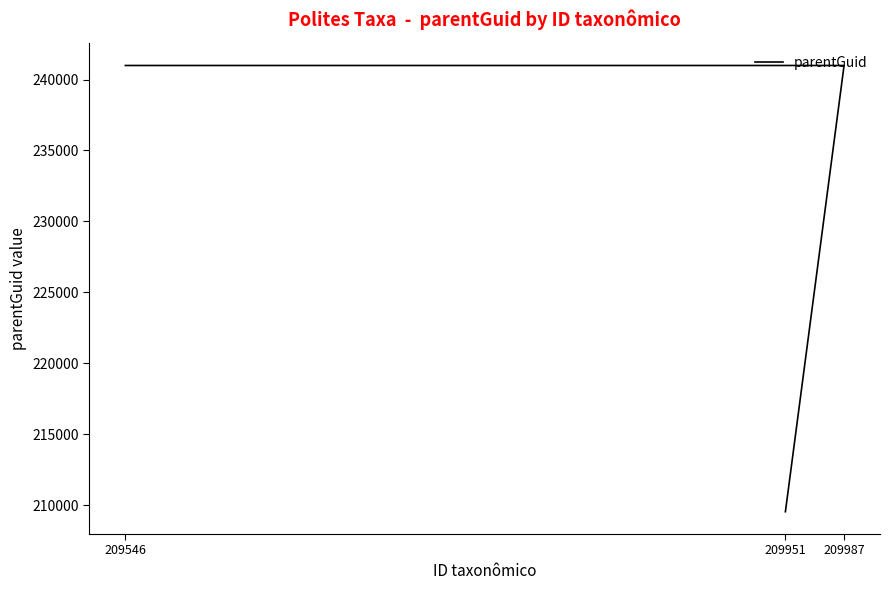

What is the maximum value shown in the chart?

240990